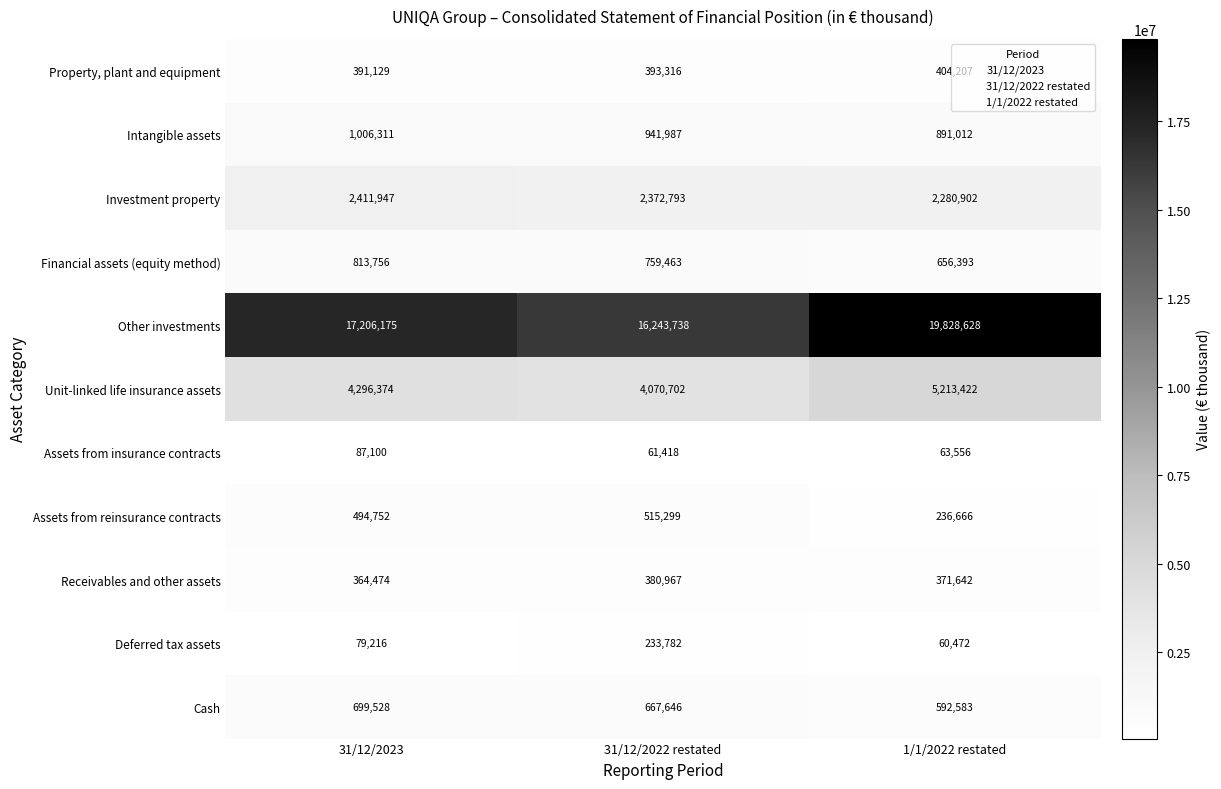

What is the sum of the Cash values at 31/12/2023 and 31/12/2022 restated?

1367174